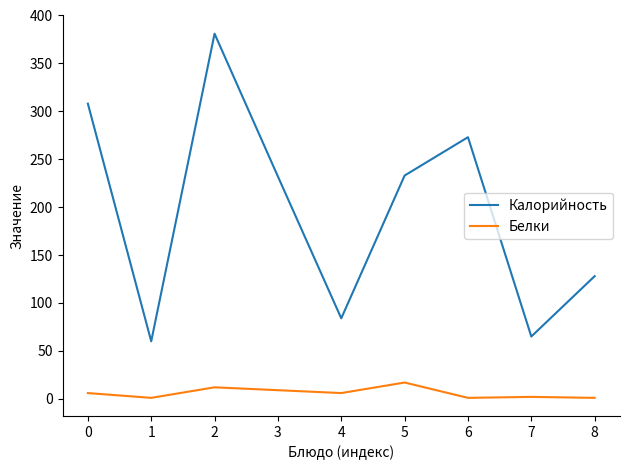

What is the difference between the Калорийность values at 5 and 0?

75